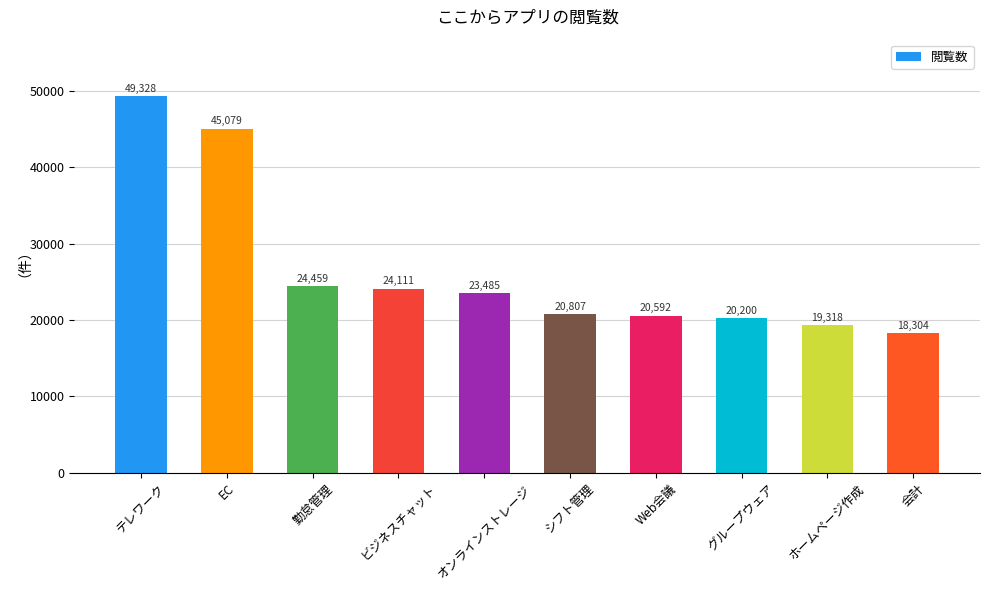

The chart shows a value of 13810 at グループウェア. True or false?

False